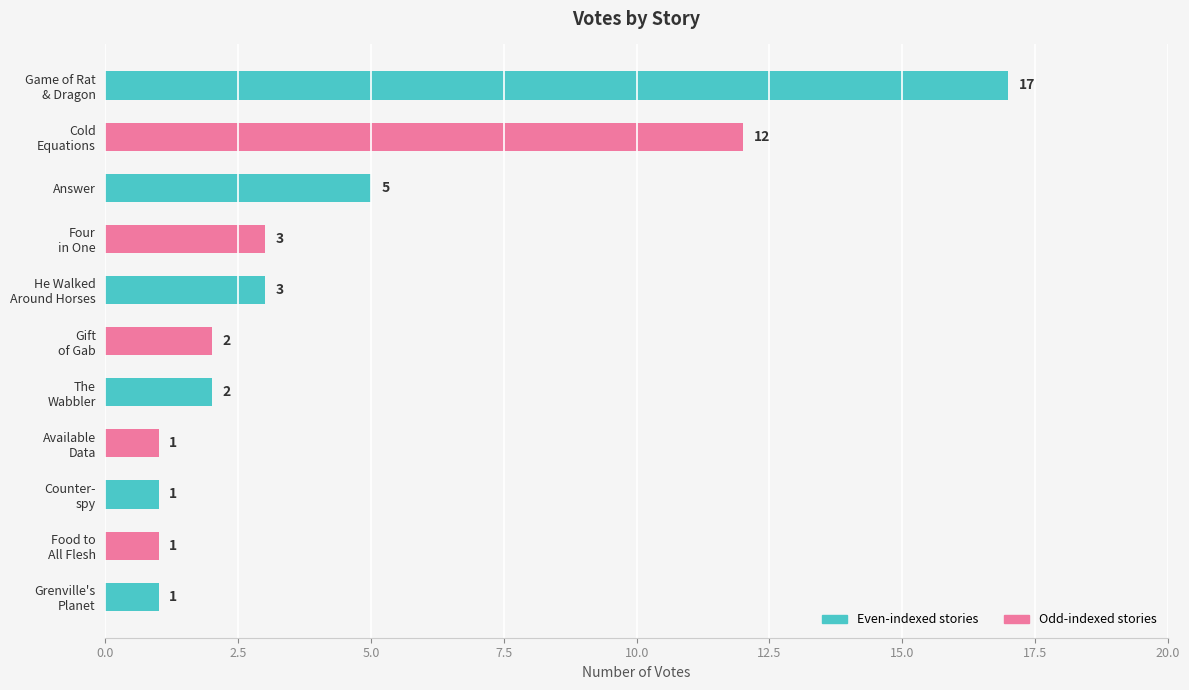

What is the difference between the maximum and minimum values?

16